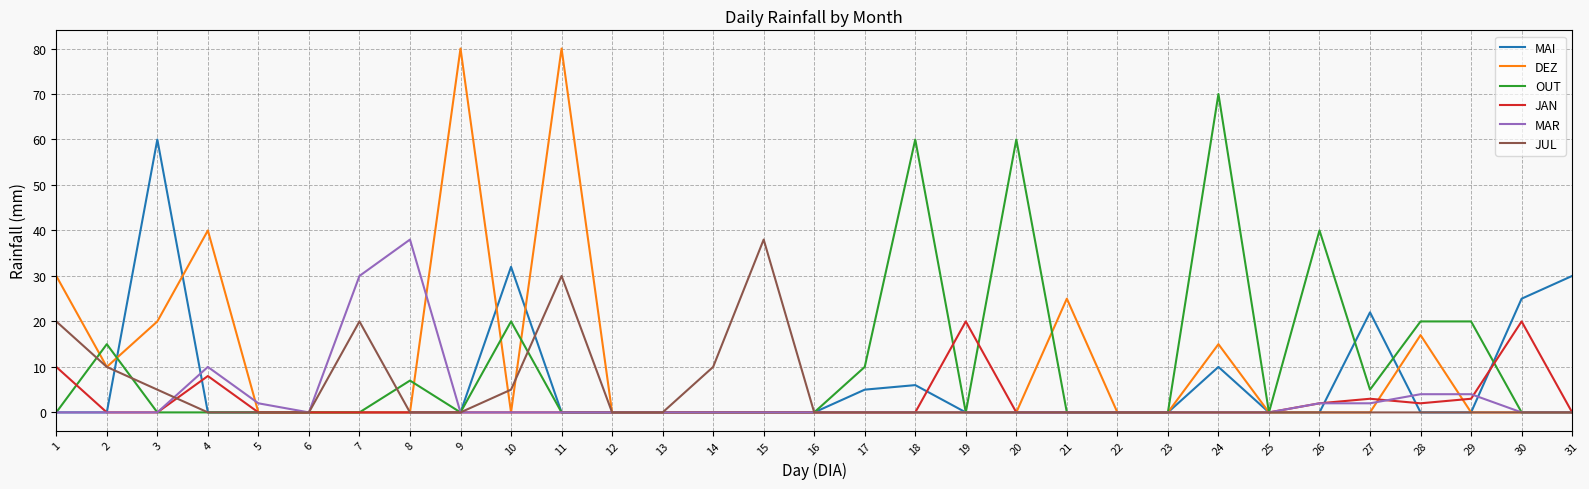

The value of JUL at 26 is 0. True or false?

True